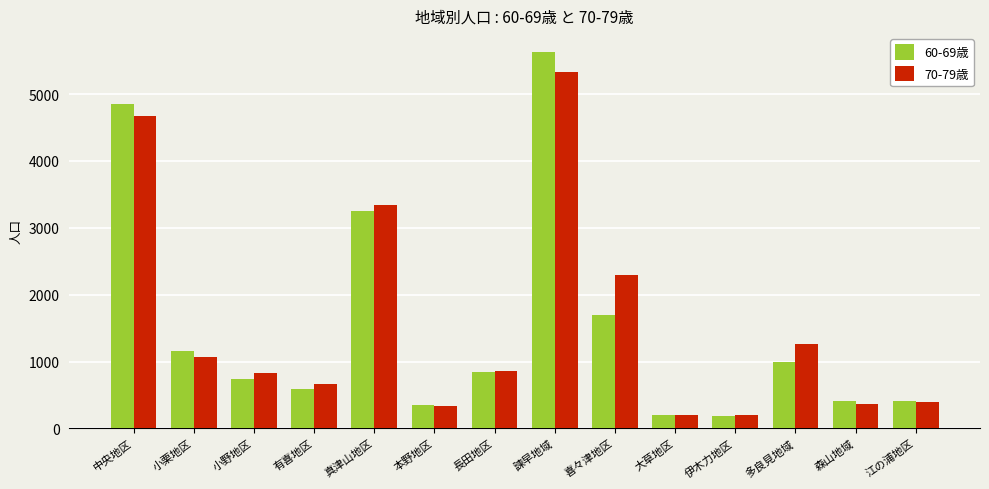

Rank the series by their maximum value, from highest to lowest.

60-69歳, 70-79歳